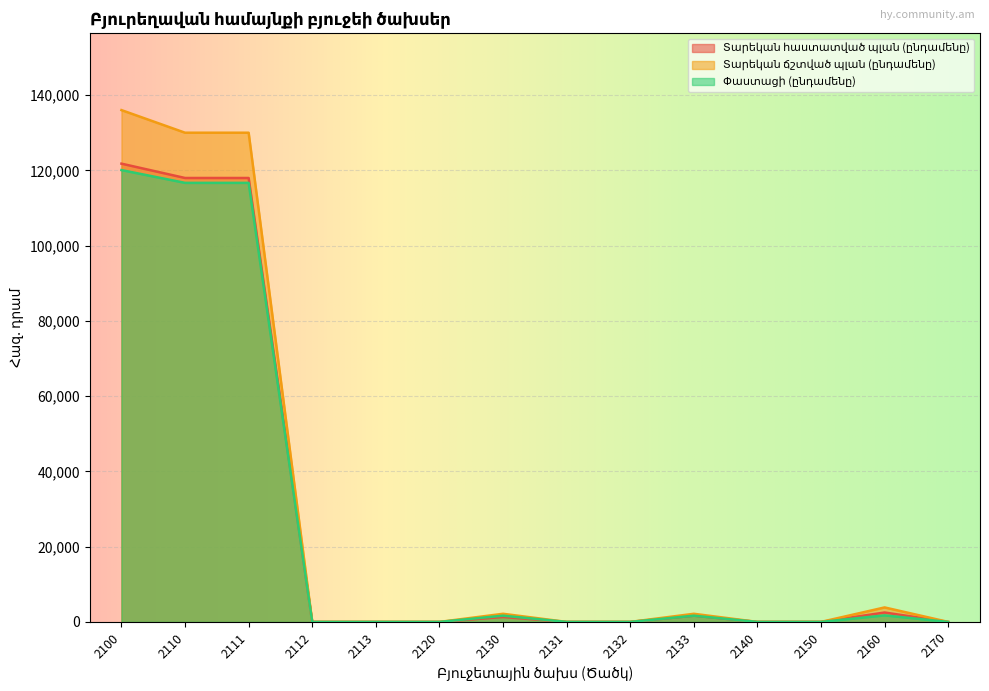

What is the value of the Տարեկան հաստատված պլան (ընդամենը) point at the 7th from the left?

1310.0